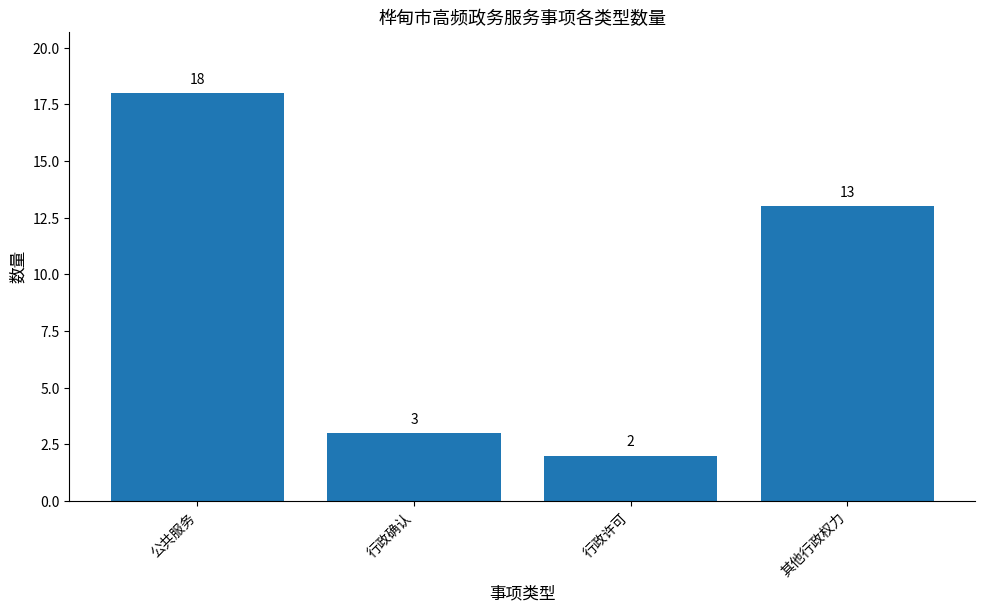

Reading left to right, what are all the values shown in this chart?

18	3	2	13